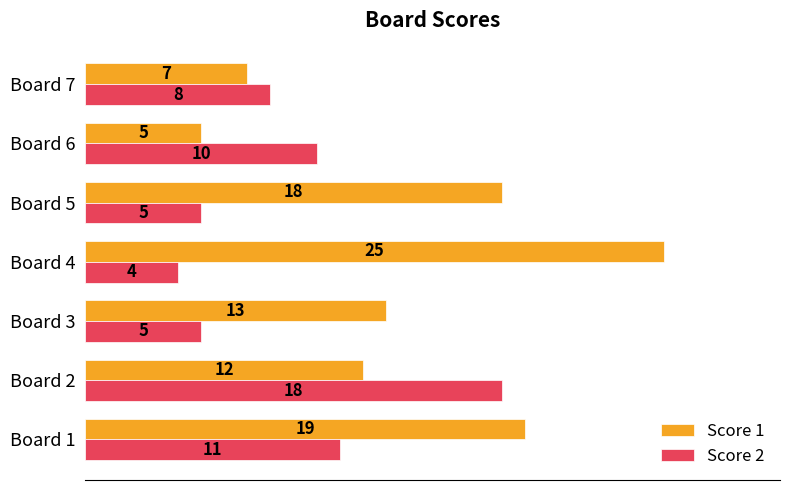

The value of Score 1 at Board 4 is 25. True or false?

True